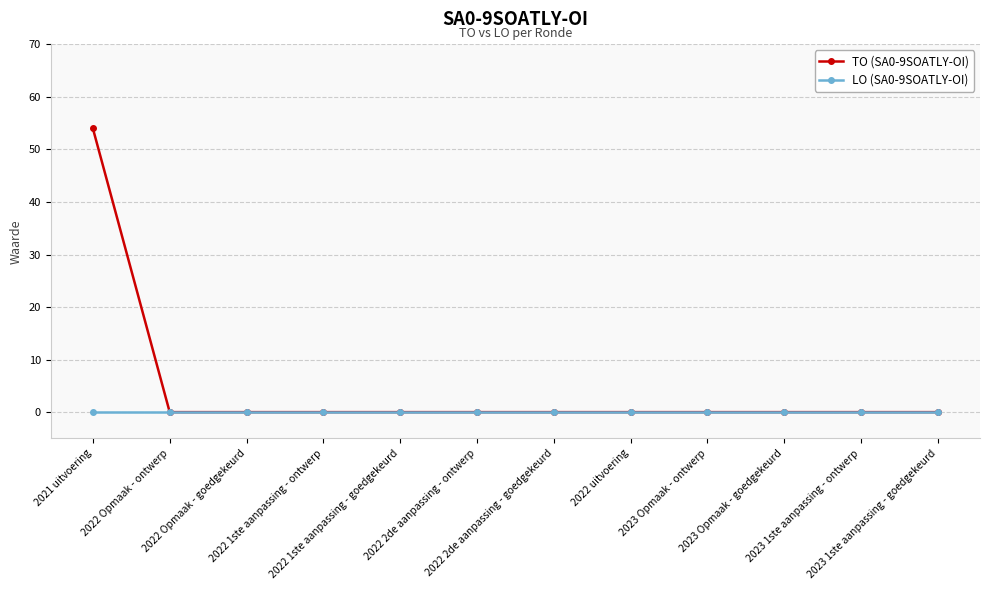

Reading left to right, list all the values displayed in this chart.

TO (SA0-9SOATLY-OI): 2021 uitvoering=54	2022 Opmaak - ontwerp=0	2022 Opmaak - goedgekeurd=0	2022 1ste aanpassing - ontwerp=0	2022 1ste aanpassing - goedgekeurd=0	2022 2de aanpassing - ontwerp=0	2022 2de aanpassing - goedgekeurd=0	2022 uitvoering=0	2023 Opmaak - ontwerp=0	2023 Opmaak - goedgekeurd=0	2023 1ste aanpassing - ontwerp=0	2023 1ste aanpassing - goedgekeurd=0
LO (SA0-9SOATLY-OI): 2021 uitvoering=0	2022 Opmaak - ontwerp=0	2022 Opmaak - goedgekeurd=0	2022 1ste aanpassing - ontwerp=0	2022 1ste aanpassing - goedgekeurd=0	2022 2de aanpassing - ontwerp=0	2022 2de aanpassing - goedgekeurd=0	2022 uitvoering=0	2023 Opmaak - ontwerp=0	2023 Opmaak - goedgekeurd=0	2023 1ste aanpassing - ontwerp=0	2023 1ste aanpassing - goedgekeurd=0